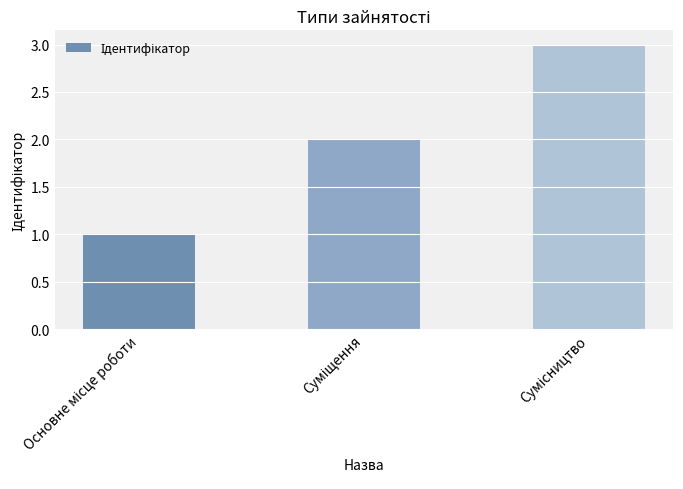

What is the sum of all values?

6